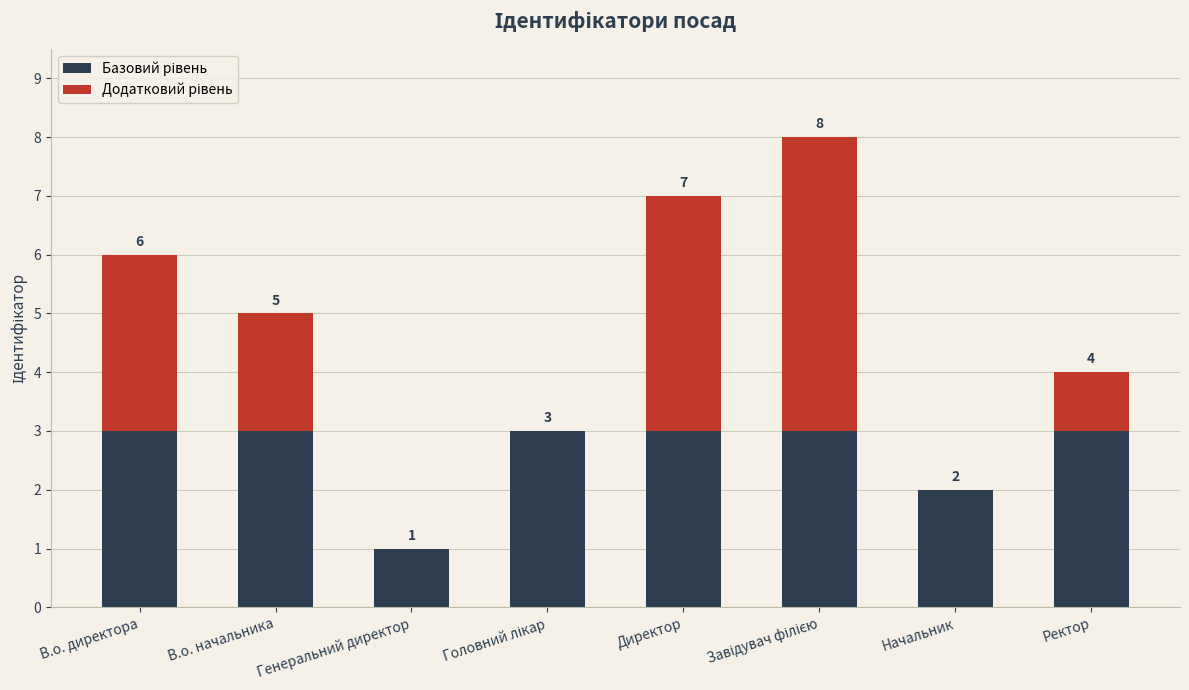

What is the total value across all series at В.о. начальника?

5